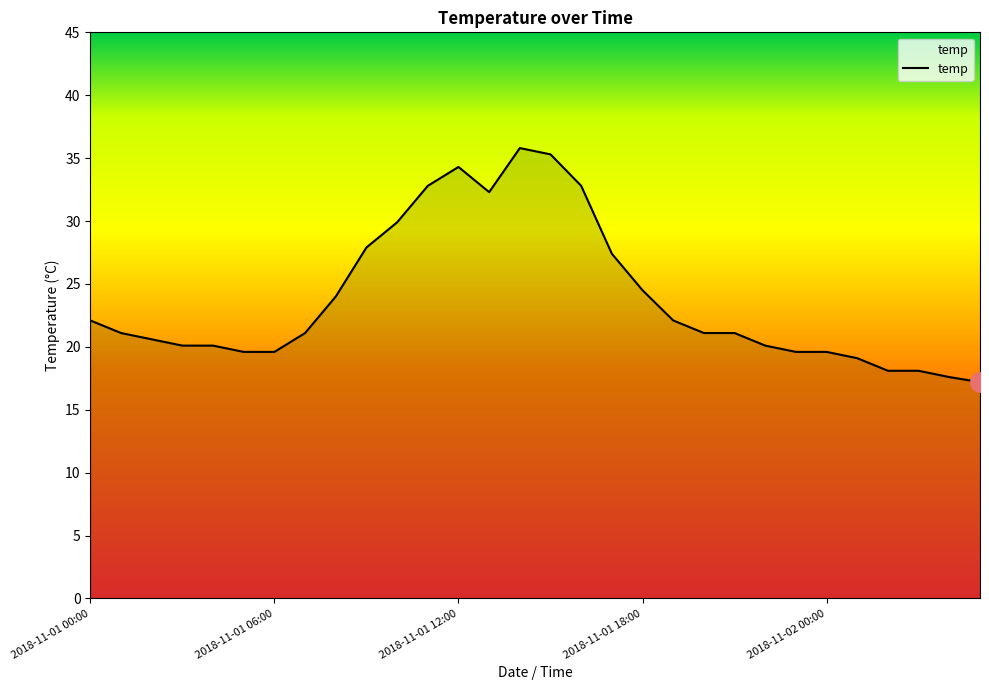

What is the greatest value displayed?

35.8